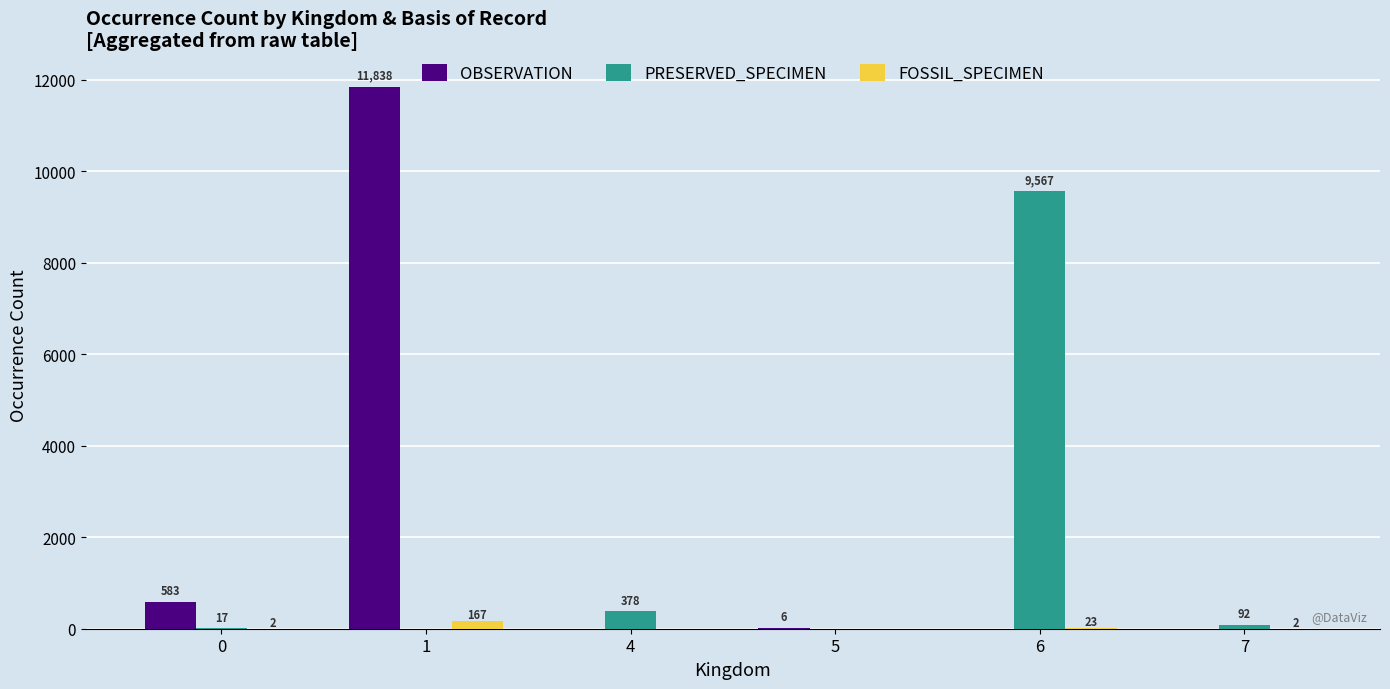

The value of FOSSIL_SPECIMEN at 7 is 2. True or false?

True